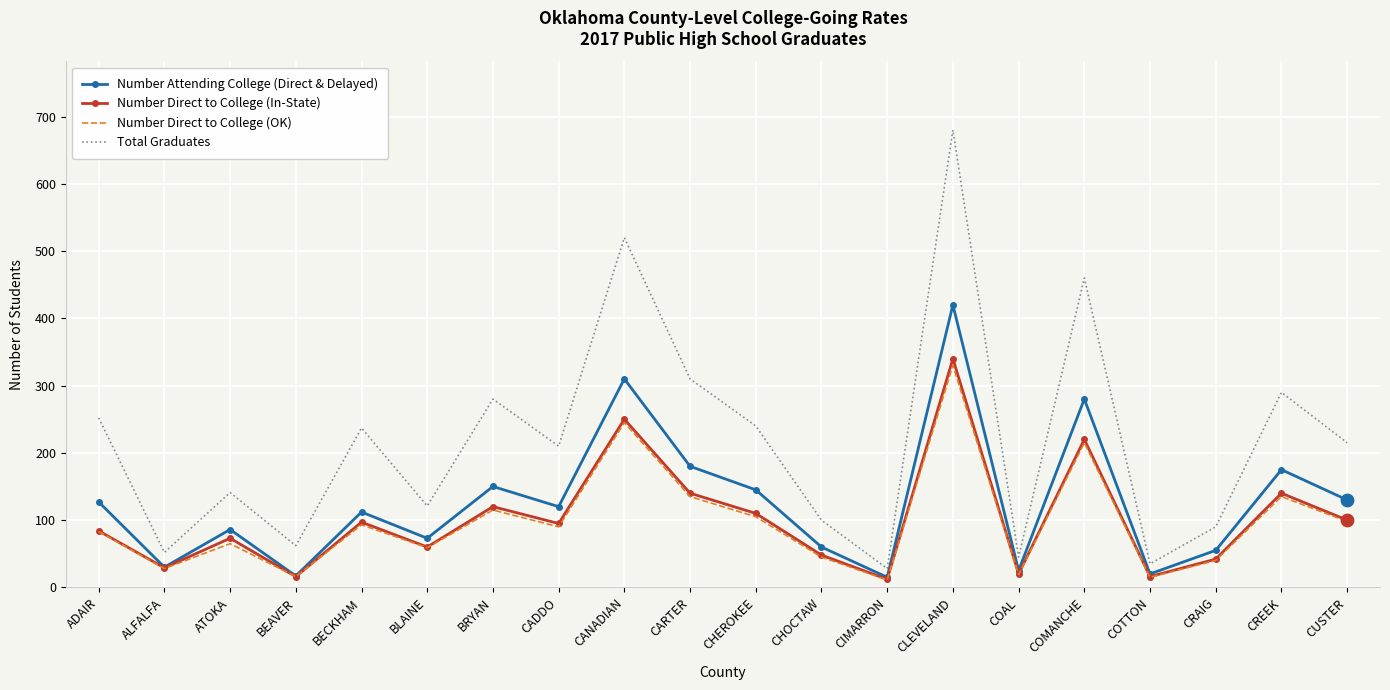

Between ATOKA and COAL, which series saw the biggest shift?

Total Graduates